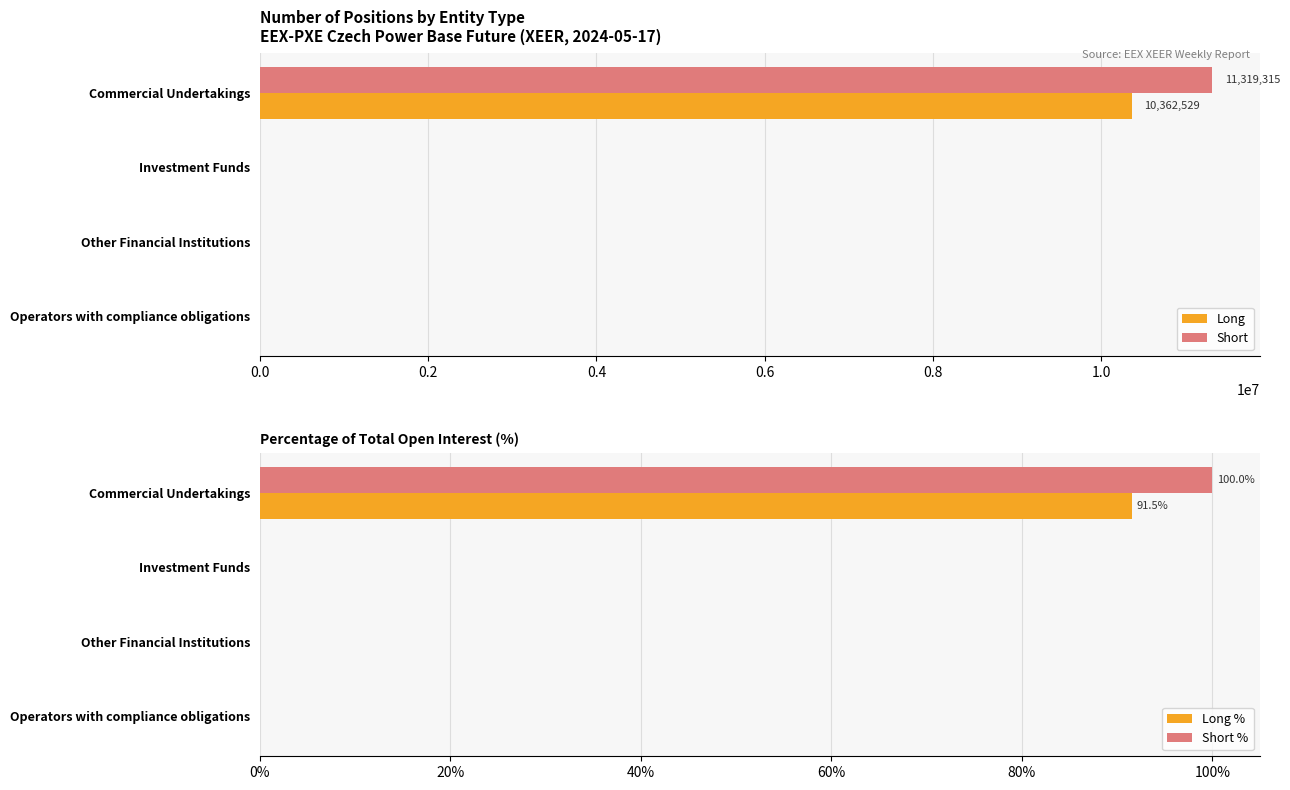

The value of Long at Operators with compliance obligations is -3805487. True or false?

False